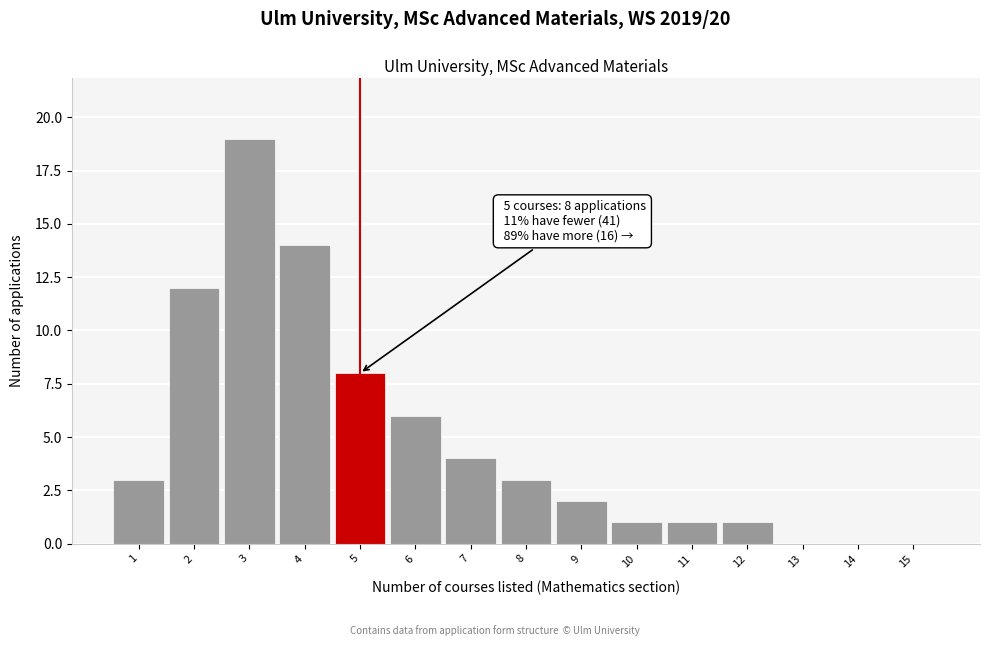

Reading left to right, transcribe all the data shown in this chart.

1=3	2=12	3=19	4=14	5=8	6=6	7=4	8=3	9=2	10=1	11=1	12=1	13=0	14=0	15=0